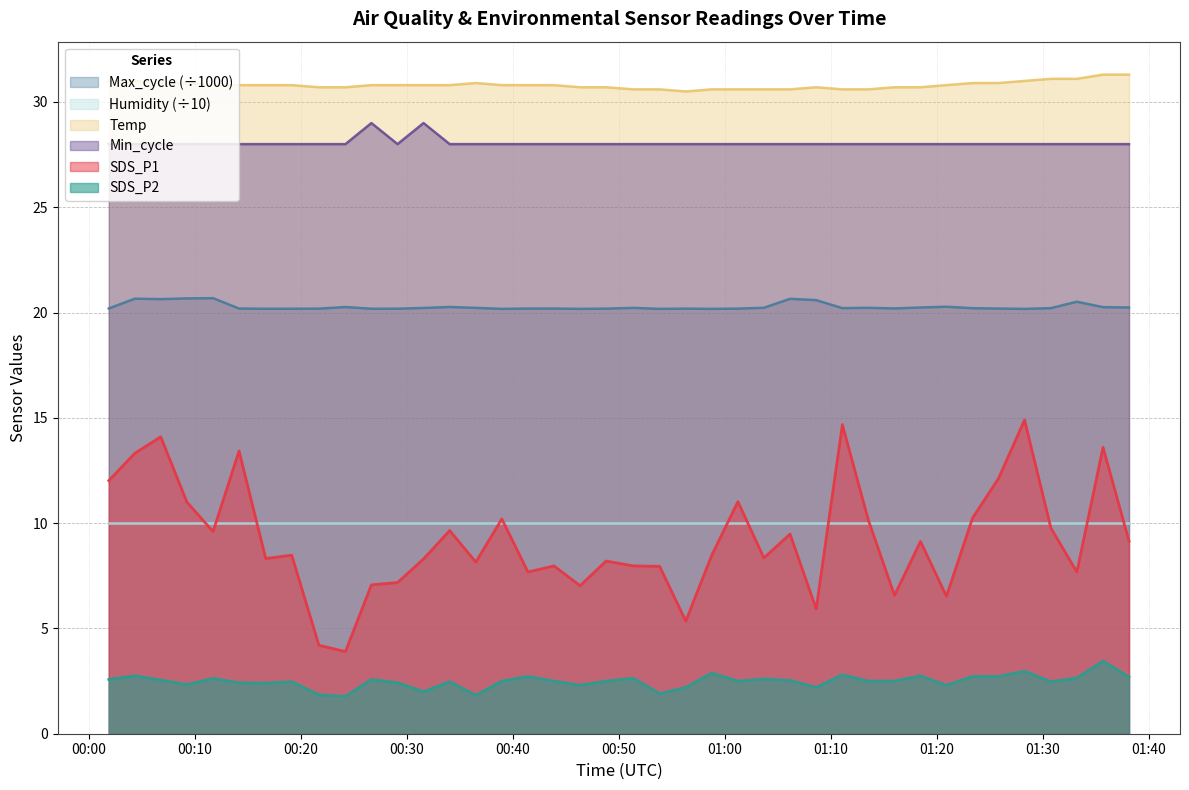

Which series has the largest total across all categories?

Temp